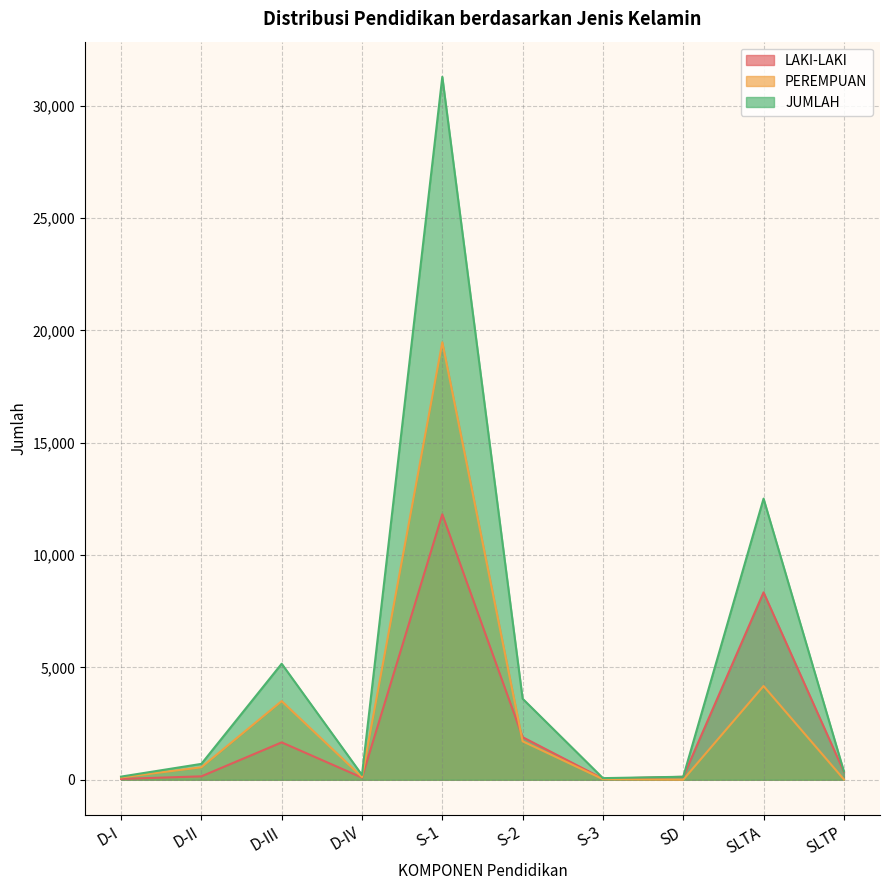

What is the average value of the JUMLAH series?

5420